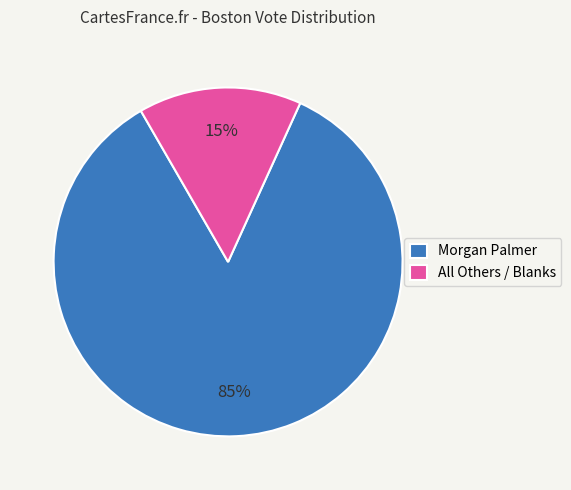

Is there a majority slice in this chart?

Yes